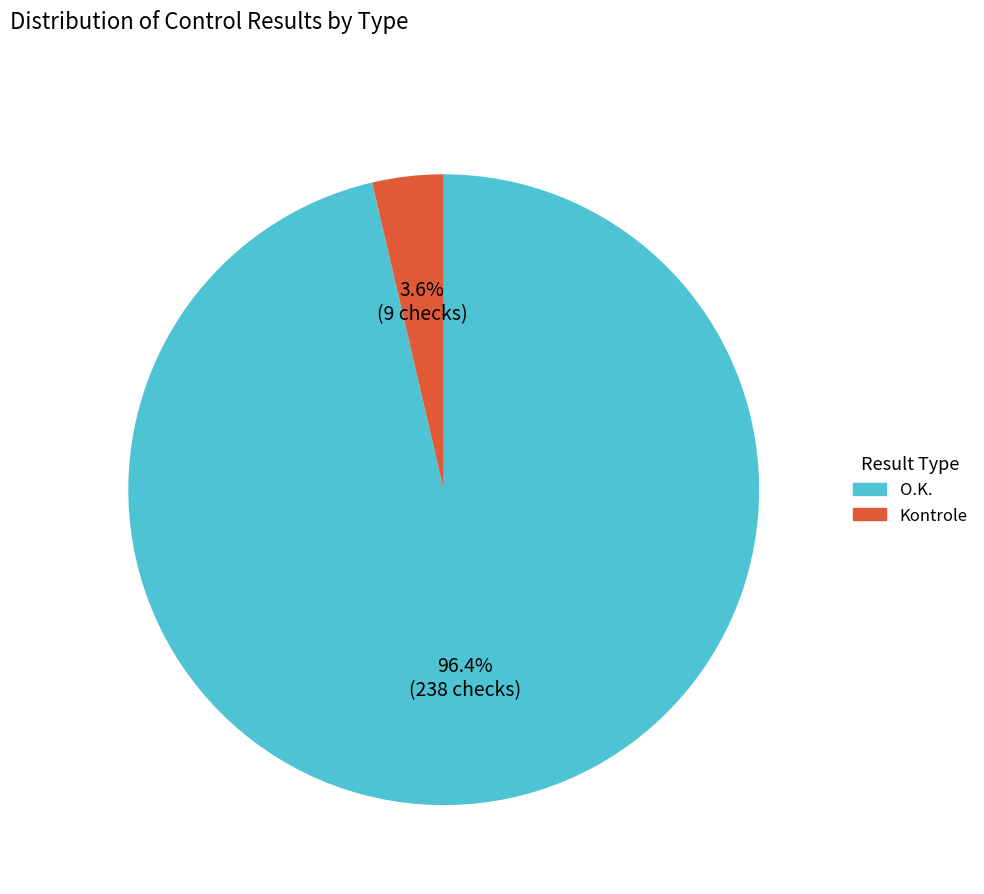

To the nearest percent, what percentage of the pie is Kontrole?

4%